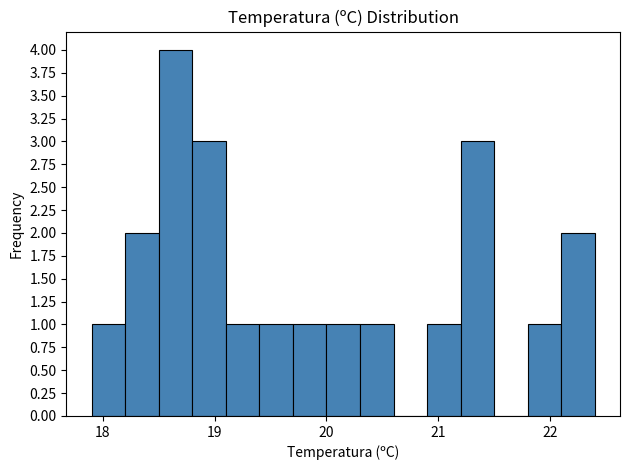

Read against the x-axis, roughly where is the centre of the tallest bar?

18.7